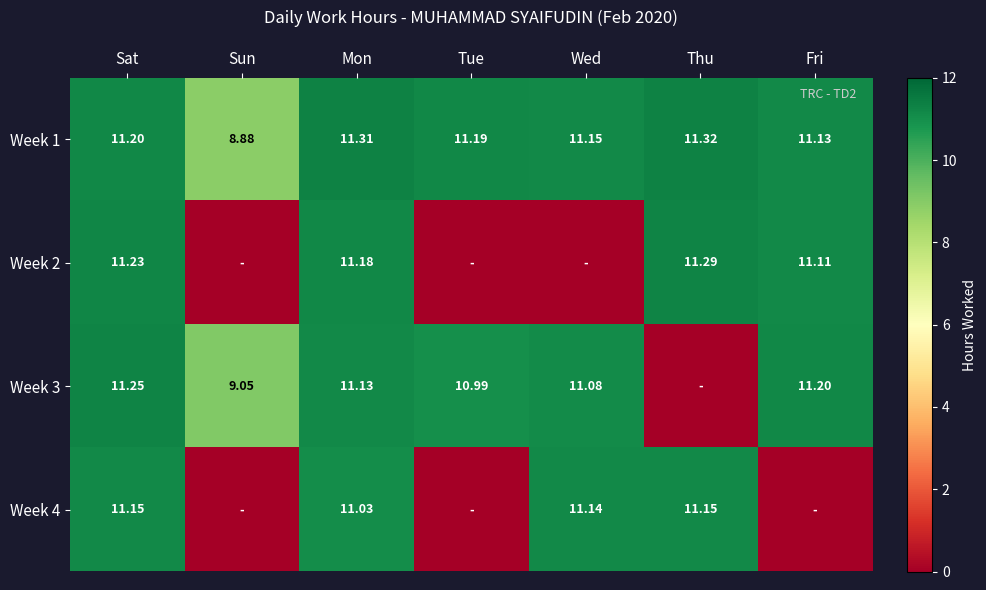

What is the sum of the Week 4 values at Tue and Mon?

11.0